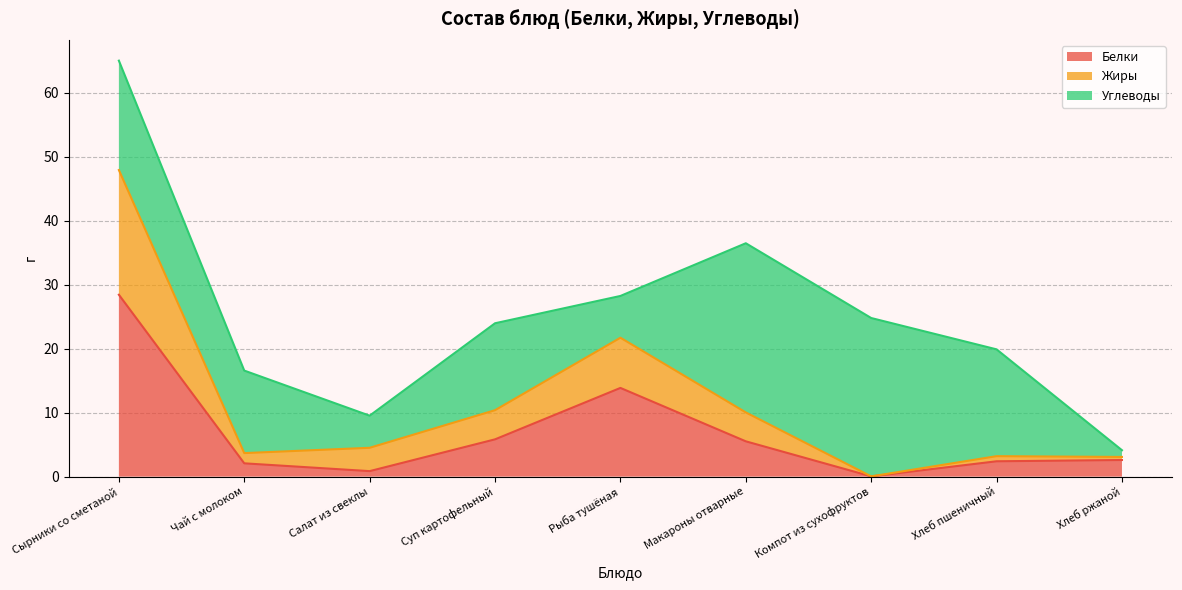

What is the total value across all series at Суп картофельный?

24.0